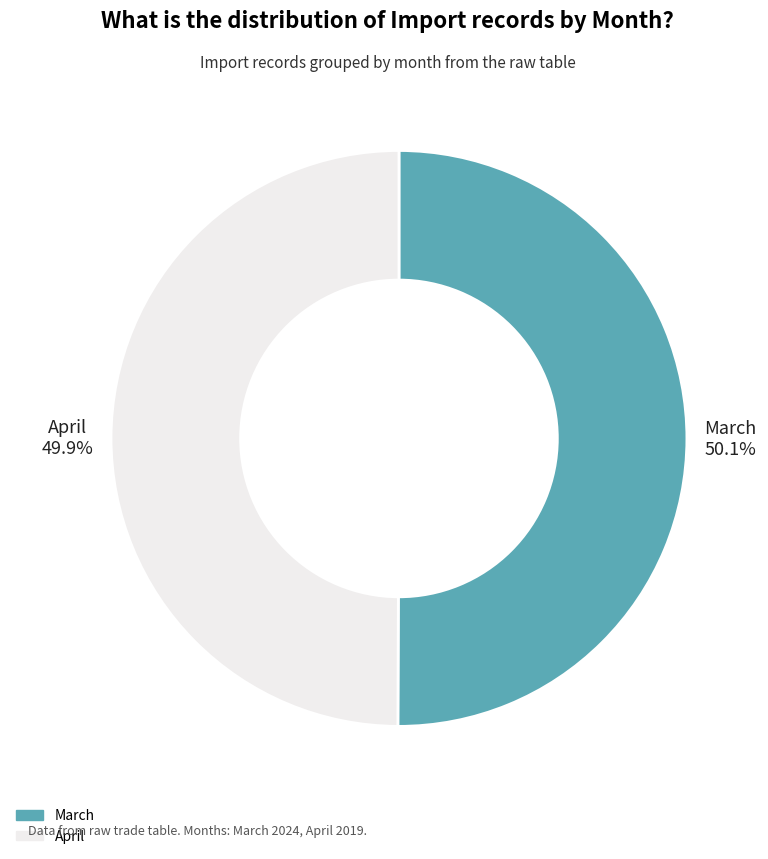

Does any single category account for the majority?

Yes